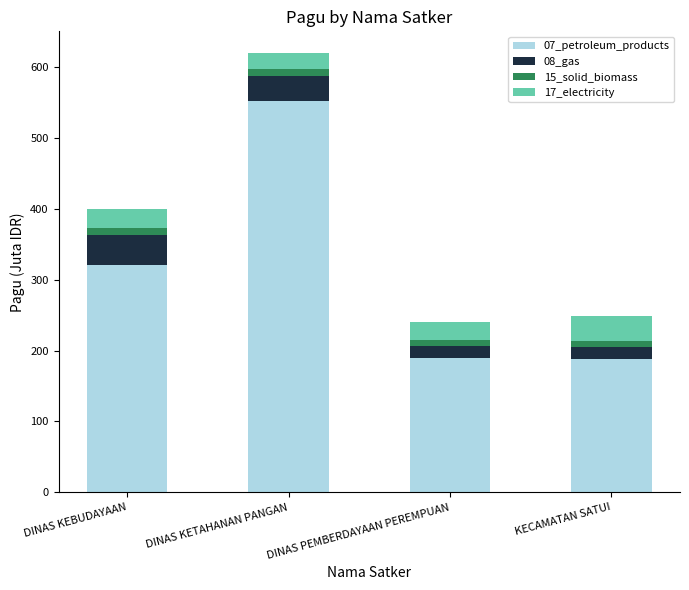

Is it true that 07_petroleum_products equals 89.8 at DINAS PEMBERDAYAAN PEREMPUAN?

False